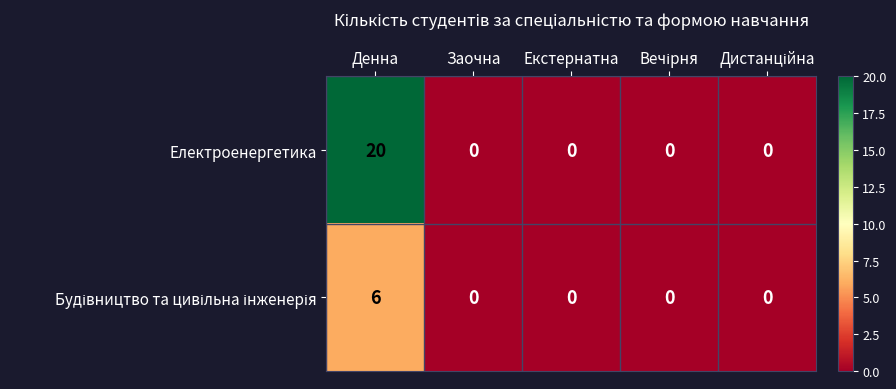

What is the sum of all Електроенергетика values?

20